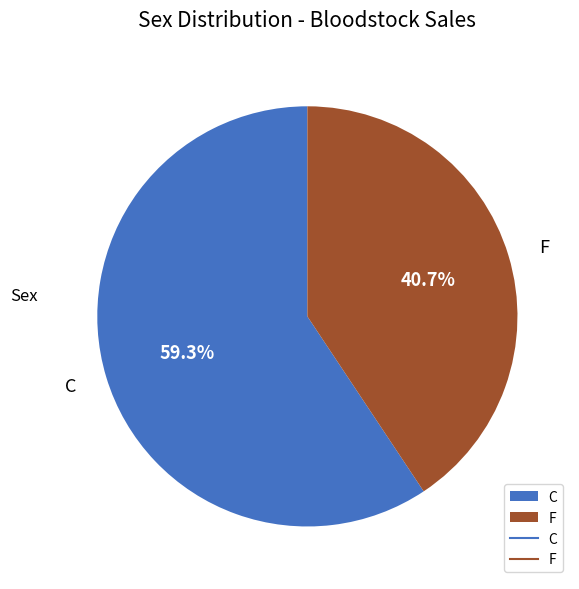

What is the ratio of the value at C to the value at F?

1.5